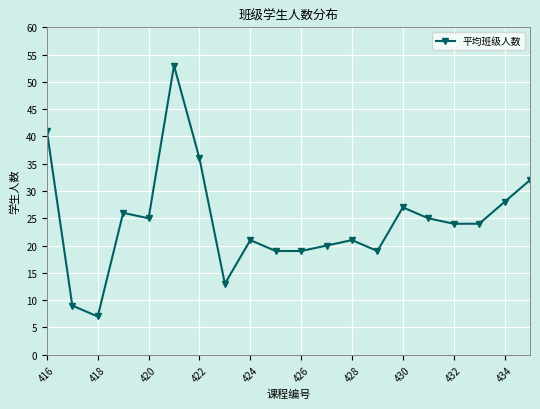

True or false: the data has more than 2 interior local peaks.

True